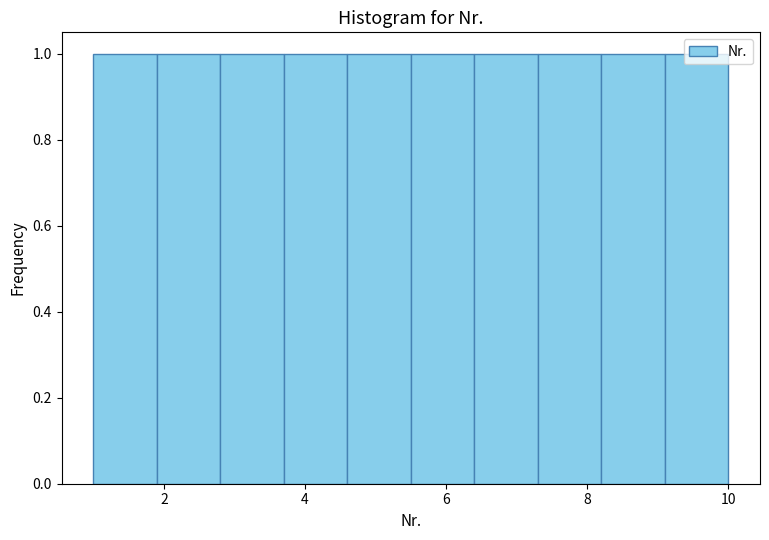

Reading left to right, list every bar in this chart as the range it spans on the x-axis followed by its height. Neither the bar edges nor the heights are printed on the chart, so give them approximately, as read against the axes.

1.0 to 1.9: 1
1.9 to 2.8: 1
2.8 to 3.7: 1
3.7 to 4.6: 1
4.6 to 5.5: 1
5.5 to 6.4: 1
6.4 to 7.3: 1
7.3 to 8.2: 1
8.2 to 9.1: 1
9.1 to 10.0: 1